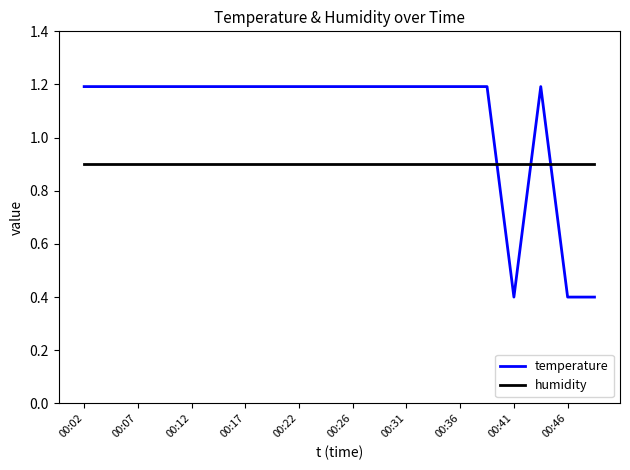

Reading left to right, what are all the values shown in this chart?

temperature: 1.2	1.2	1.2	1.2	1.2	1.2	1.2	1.2	1.2	1.2	1.2	1.2	1.2	1.2	1.2	1.2	0.4	1.2	0.4	0.4
humidity: 0.9	0.9	0.9	0.9	0.9	0.9	0.9	0.9	0.9	0.9	0.9	0.9	0.9	0.9	0.9	0.9	0.9	0.9	0.9	0.9